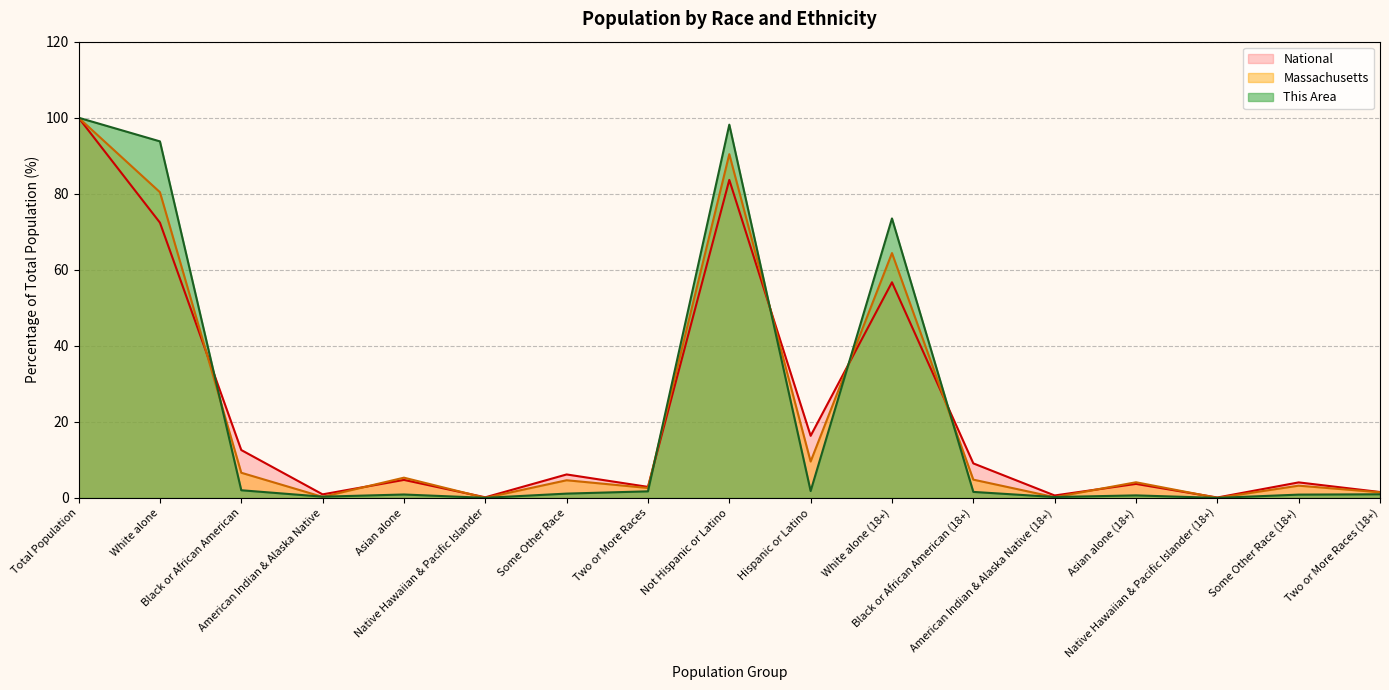

Which category has the lowest value in the National series?

Native Hawaiian & Pacific Islander (18+)